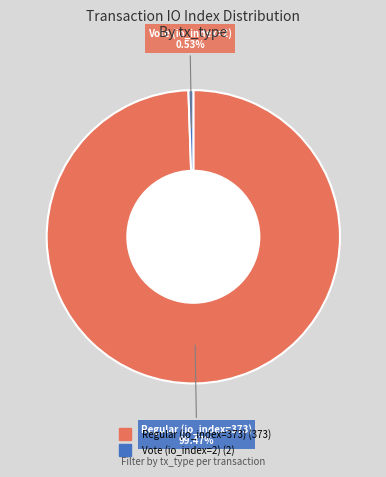

Rank the categories by value from highest to lowest.

Regular (io_index=373), Vote (io_index=2)